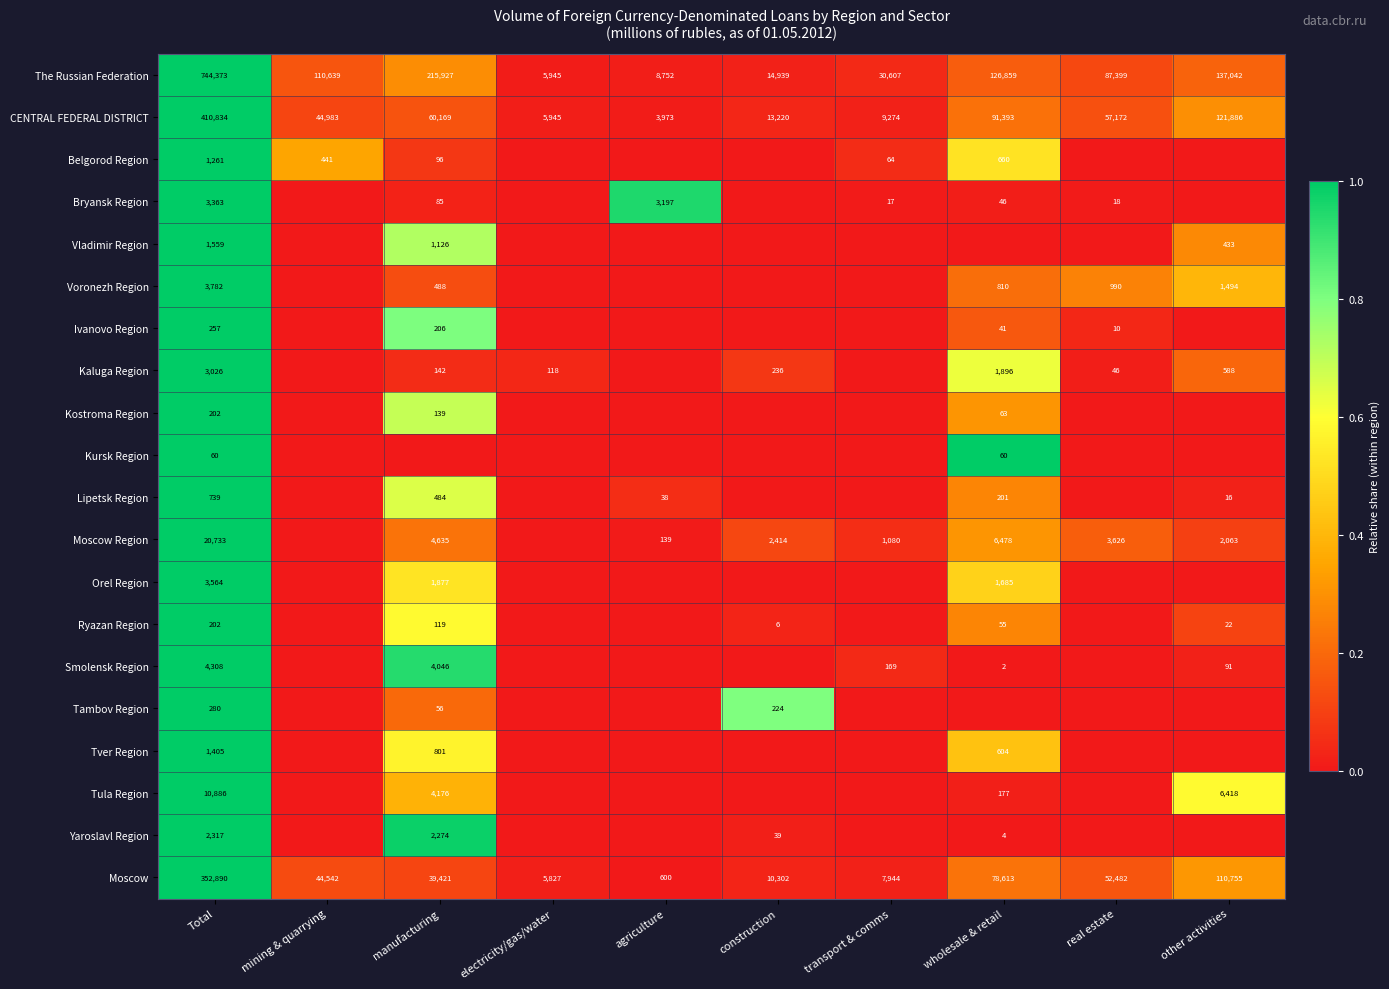

Is it true that Orel Region equals 3564 at Total?

True